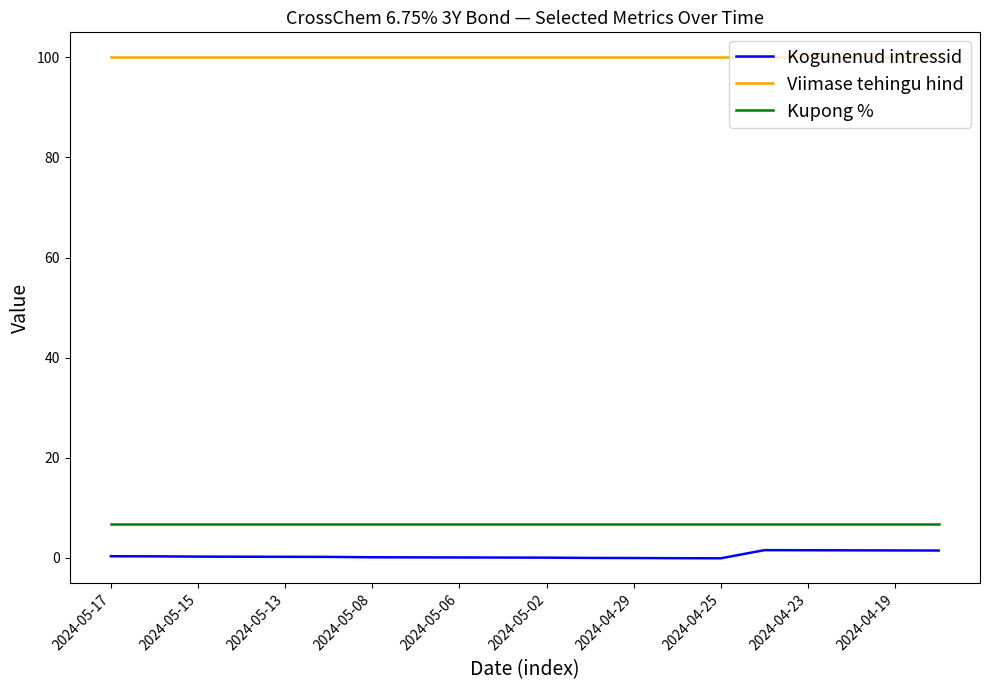

True or false: Viimase tehingu hind and Kupong % intersect in this chart.

False